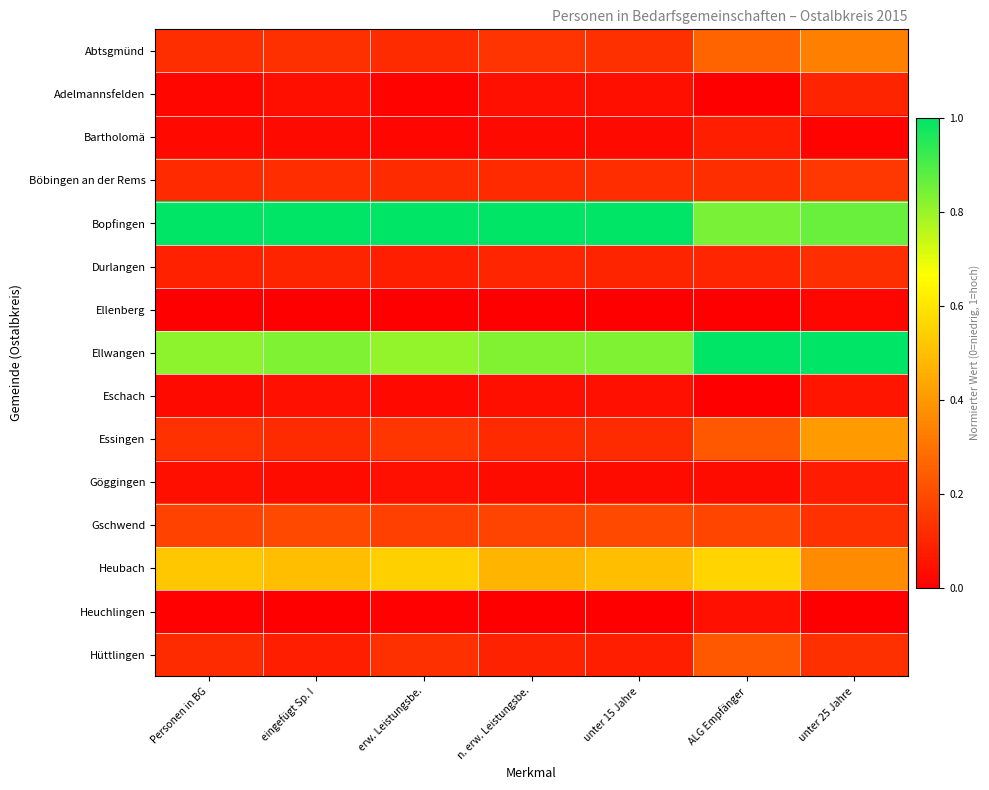

At which category is the sum across all series the highest?

unter 25 Jahre